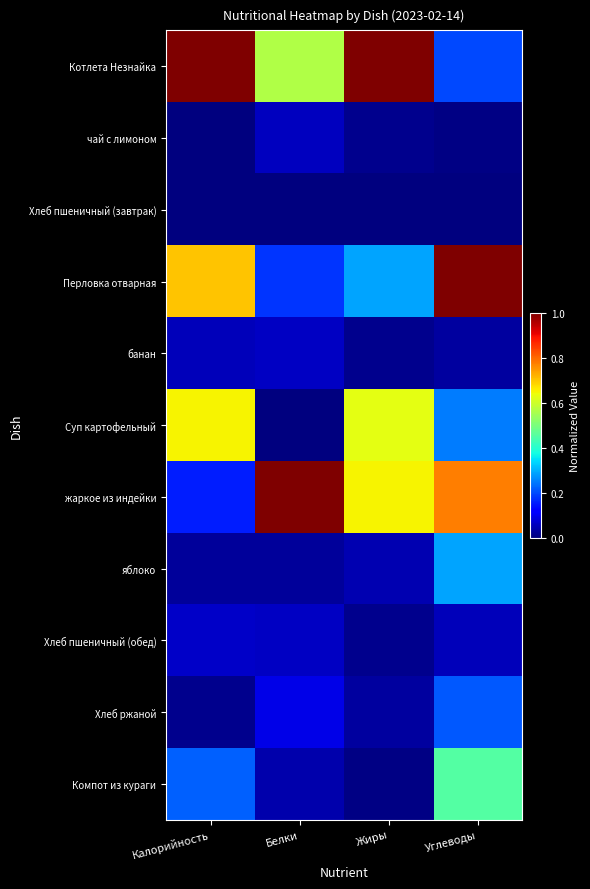

Between Калорийность and Жиры, which series saw the biggest shift?

жаркое из индейки